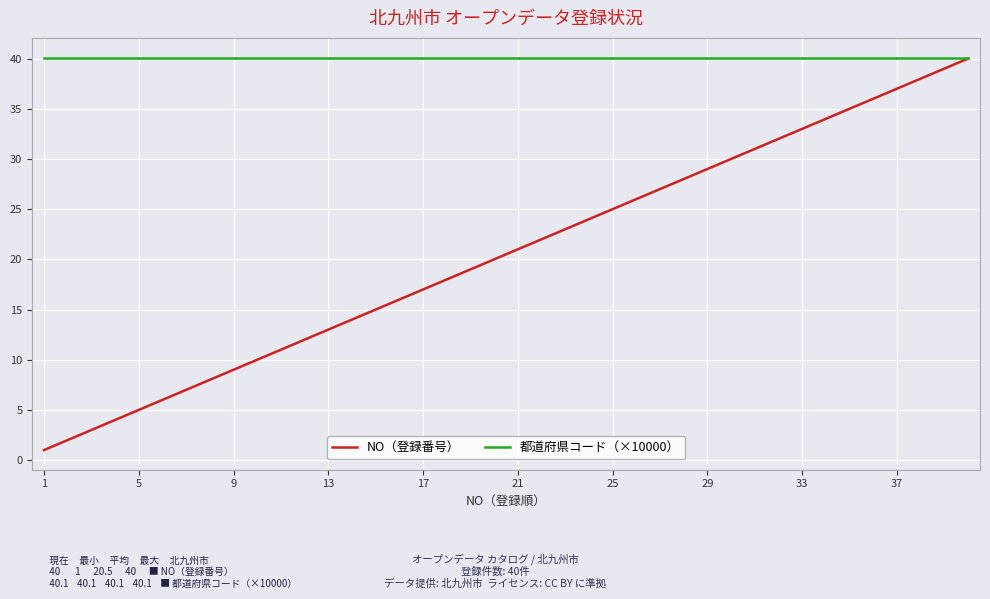

Which series has the largest range (max minus min)?

NO（登録番号）